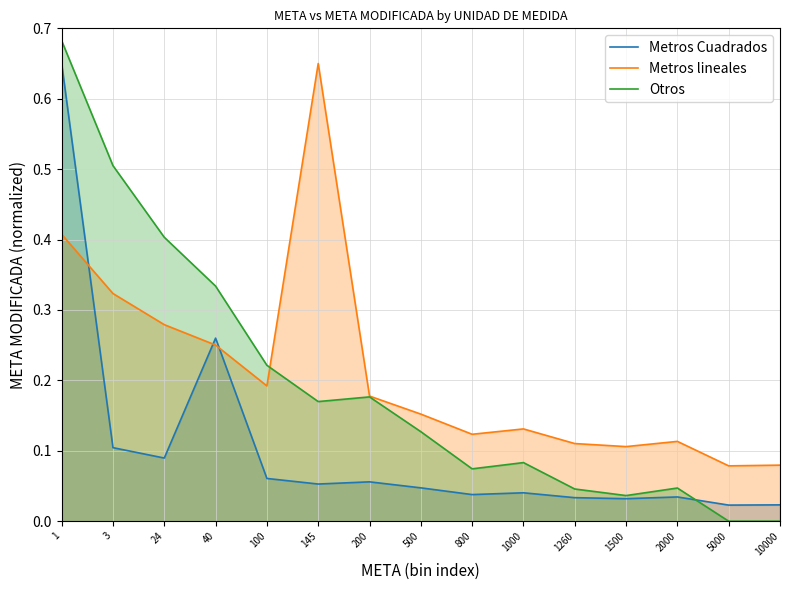

What is the difference between the Otros values at 200 and 24?

0.2